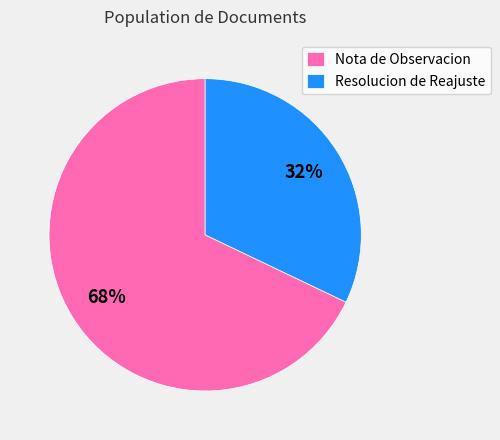

What percentage is the Resolucion de Reajuste slice, to the nearest percent?

32%